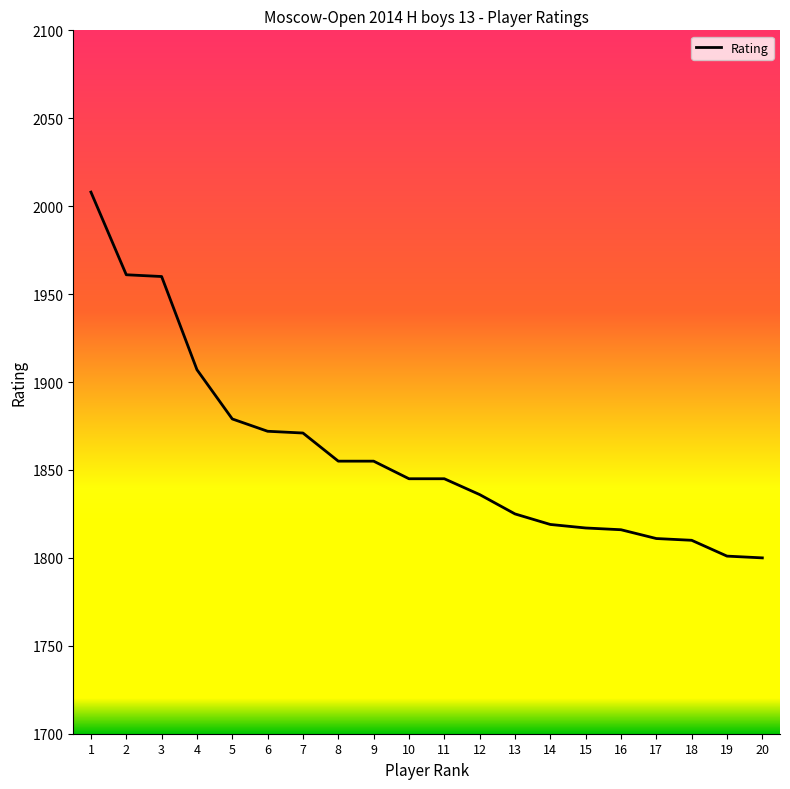

How many categories are shown in the chart?

20